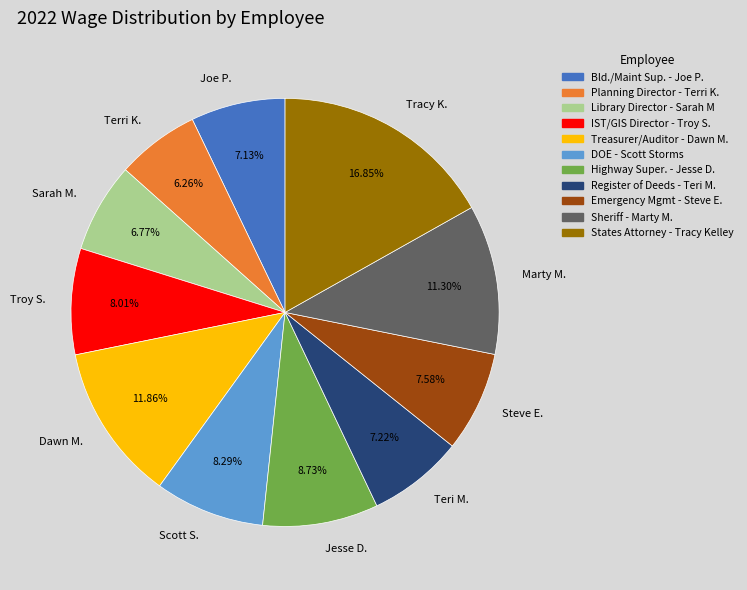

Does Teri M. represent more than half of the total?

No